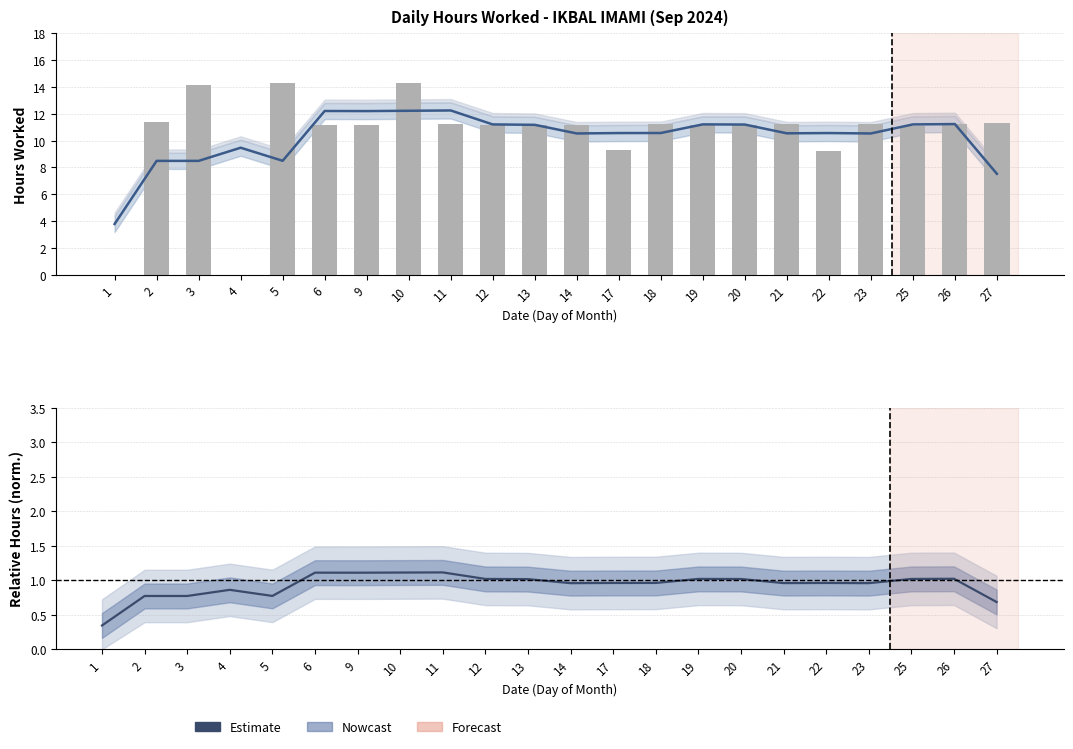

What is the total value across all series at 20?

12.2